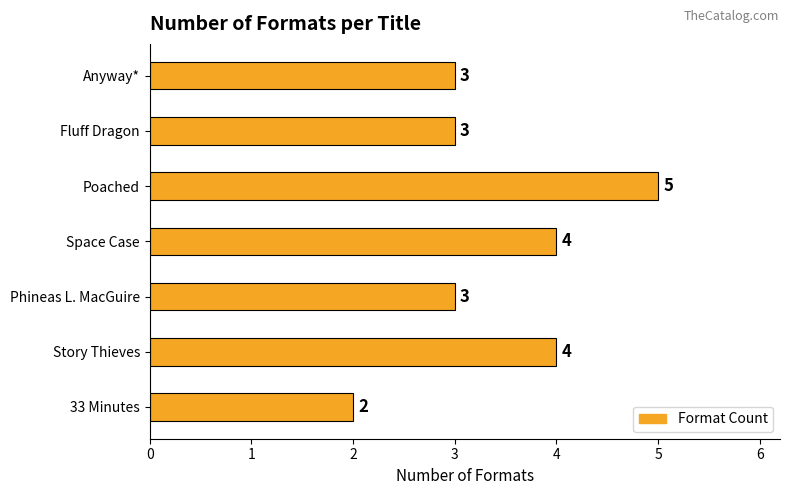

Which label corresponds to the largest value in the chart?

Poached